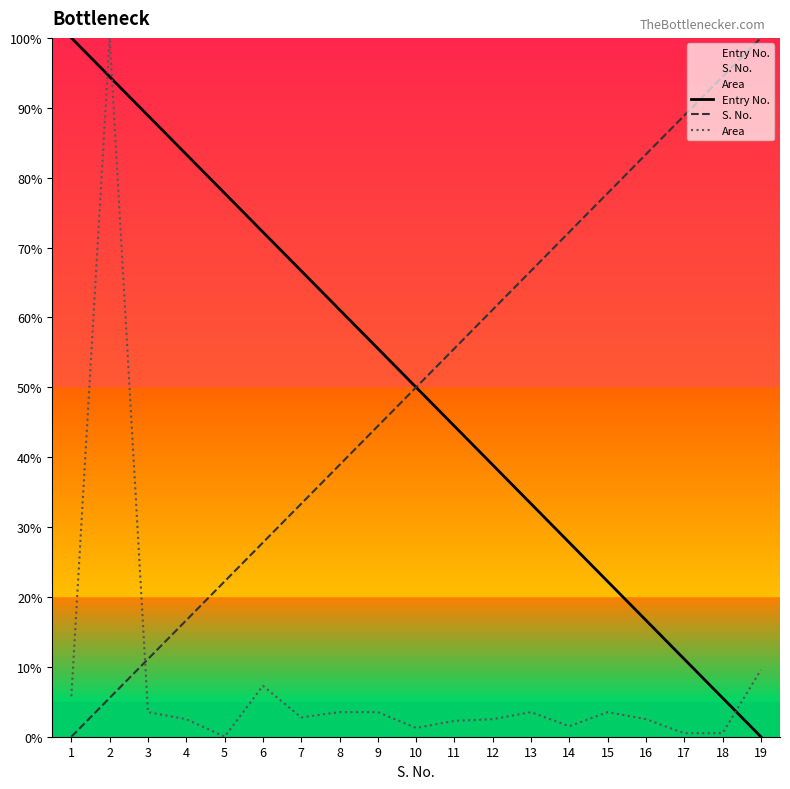

Reading left to right, extract all data points from this chart.

Entry No.: 100.0	94.4	88.9	83.3	77.8	72.2	66.7	61.1	55.6	50.0	44.4	38.9	33.3	27.8	22.2	16.7	11.1	5.6	0.0
S. No.: 0.0	5.6	11.1	16.7	22.2	27.8	33.3	38.9	44.4	50.0	55.6	61.1	66.7	72.2	77.8	83.3	88.9	94.4	100.0
Area: 5.8	100.0	3.5	2.5	0.0	7.3	2.8	3.5	3.5	1.3	2.3	2.5	3.5	1.5	3.5	2.5	0.5	0.5	9.5